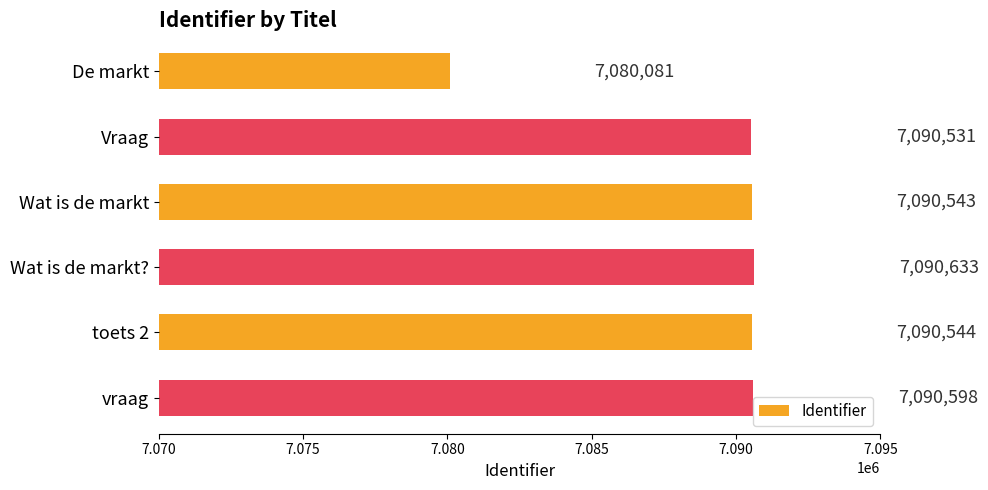

What is the approximate value at De markt?

7080081